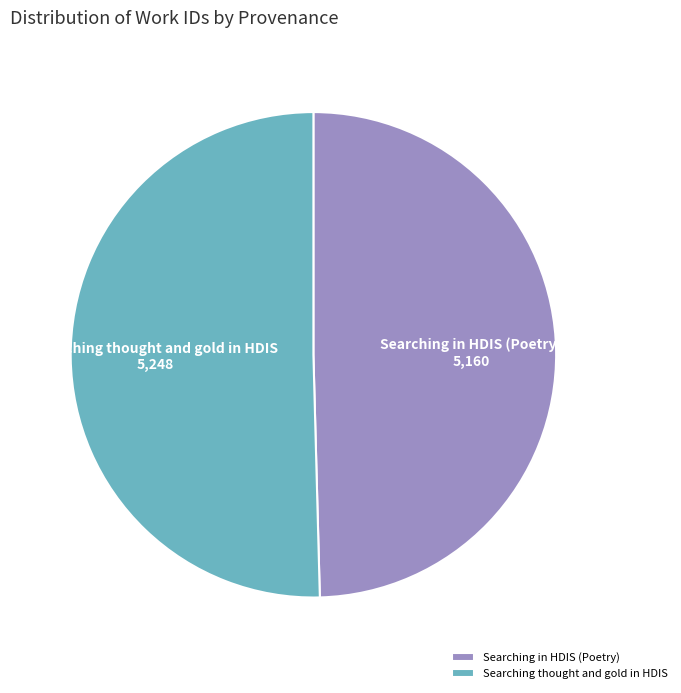

Approximately how many times larger is the value at Searching in HDIS (Poetry) compared to Searching thought and gold in HDIS?

1.0